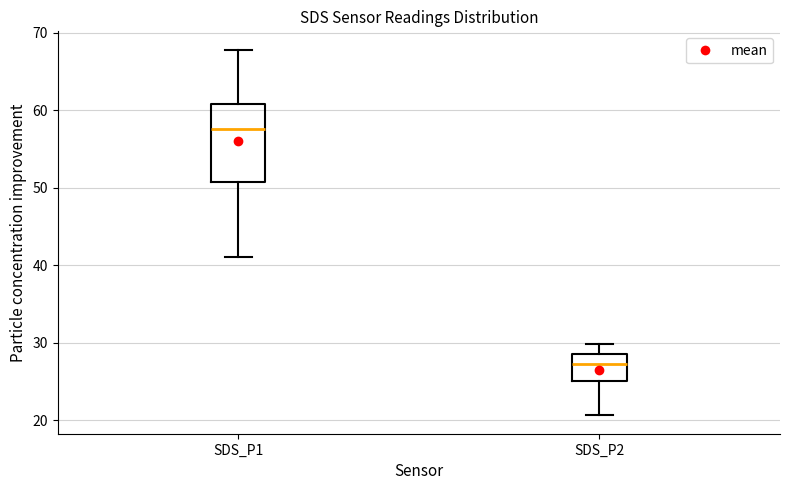

Which box has the highest median line?

SDS_P1